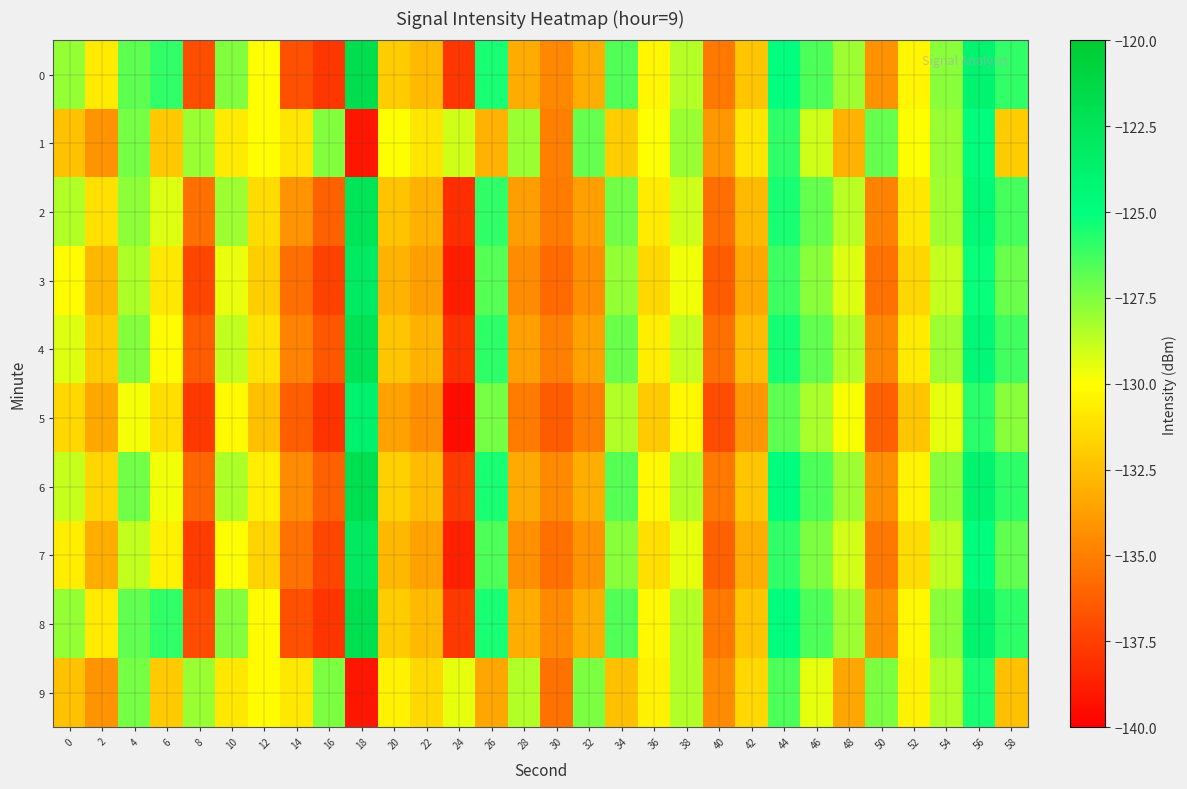

Reading left to right, what are all the values shown in this chart?

0: 0=-127.9	2=-130.8	4=-126.9	6=-126.0	8=-137.0	10=-127.6	12=-130.1	14=-136.8	16=-137.9	18=-121.9	20=-132.0	22=-132.7	24=-137.8	26=-125.5	28=-133.2	30=-134.6	32=-133.2	34=-126.6	36=-130.3	38=-128.5	40=-135.2	42=-132.2	44=-125.0	46=-126.5	48=-128.1	50=-134.3	52=-130.3	54=-127.7	56=-124.0	58=-125.9
1: 0=-132.4	2=-134.2	4=-127.3	6=-132.1	8=-128.0	10=-130.9	12=-130.1	14=-130.9	16=-127.5	18=-139.1	20=-130.0	22=-131.0	24=-129.0	26=-133.0	28=-128.0	30=-135.0	32=-127.0	34=-132.0	36=-130.0	38=-128.0	40=-134.0	42=-131.0	44=-126.0	46=-129.0	48=-133.0	50=-127.0	52=-130.0	54=-128.0	56=-125.0	58=-132.0
2: 0=-128.5	2=-131.2	4=-127.8	6=-129.3	8=-135.6	10=-128.1	12=-131.4	14=-134.2	16=-136.1	18=-122.5	20=-132.3	22=-133.1	24=-138.2	26=-126.0	28=-133.8	30=-135.1	32=-133.7	34=-127.2	36=-130.8	38=-129.0	40=-135.7	42=-132.7	44=-125.5	46=-127.0	48=-128.6	50=-134.8	52=-130.9	54=-128.2	56=-124.5	58=-126.4
3: 0=-130.1	2=-132.8	4=-128.4	6=-130.9	8=-137.2	10=-129.6	12=-131.9	14=-135.7	16=-137.4	18=-123.1	20=-133.0	22=-133.8	24=-138.9	26=-126.7	28=-134.5	30=-135.8	32=-134.4	34=-127.9	36=-131.5	38=-129.7	40=-136.4	42=-133.4	44=-126.2	46=-127.7	48=-129.3	50=-135.5	52=-131.6	54=-128.9	56=-125.2	58=-127.1
4: 0=-129.3	2=-132.0	4=-127.6	6=-130.1	8=-136.4	10=-128.8	12=-131.1	14=-134.9	16=-136.6	18=-122.3	20=-132.2	22=-133.0	24=-138.1	26=-125.9	28=-133.7	30=-135.0	32=-133.6	34=-127.1	36=-130.7	38=-128.9	40=-135.6	42=-132.6	44=-125.4	46=-126.9	48=-128.5	50=-134.7	52=-130.8	54=-128.1	56=-124.4	58=-126.3
5: 0=-131.5	2=-133.4	4=-129.8	6=-131.3	8=-137.8	10=-130.2	12=-132.5	14=-136.3	16=-138.0	18=-123.7	20=-133.6	22=-134.4	24=-139.5	26=-127.3	28=-135.1	30=-136.4	32=-135.0	34=-128.5	36=-132.1	38=-130.3	40=-137.0	42=-134.0	44=-126.8	46=-128.3	48=-129.9	50=-136.1	52=-132.2	54=-129.5	56=-125.8	58=-127.7
6: 0=-128.9	2=-131.6	4=-127.2	6=-129.7	8=-136.0	10=-128.4	12=-130.7	14=-134.5	16=-136.2	18=-121.9	20=-131.8	22=-132.6	24=-137.7	26=-125.5	28=-133.3	30=-134.6	32=-133.2	34=-126.7	36=-130.3	38=-128.5	40=-135.2	42=-132.2	44=-125.0	46=-126.5	48=-128.1	50=-134.3	52=-130.4	54=-127.7	56=-124.0	58=-125.9
7: 0=-130.7	2=-133.2	4=-128.8	6=-130.5	8=-137.6	10=-130.0	12=-131.7	14=-135.5	16=-137.2	18=-122.9	20=-132.8	22=-133.6	24=-138.7	26=-126.5	28=-134.3	30=-135.6	32=-134.2	34=-127.7	36=-131.3	38=-129.5	40=-136.2	42=-133.2	44=-126.0	46=-127.5	48=-129.1	50=-135.3	52=-131.4	54=-128.7	56=-125.0	58=-126.9
8: 0=-127.9	2=-130.8	4=-126.9	6=-126.0	8=-137.0	10=-127.6	12=-130.1	14=-136.8	16=-137.9	18=-121.9	20=-132.0	22=-132.7	24=-137.8	26=-125.5	28=-133.2	30=-134.6	32=-133.2	34=-126.6	36=-130.3	38=-128.5	40=-135.2	42=-132.2	44=-125.0	46=-126.5	48=-128.1	50=-134.3	52=-130.3	54=-127.7	56=-124.0	58=-125.9
9: 0=-132.4	2=-134.2	4=-127.3	6=-132.1	8=-128.0	10=-130.9	12=-130.1	14=-130.9	16=-127.5	18=-139.1	20=-130.5	22=-131.5	24=-129.5	26=-133.5	28=-128.5	30=-135.5	32=-127.5	34=-132.5	36=-130.5	38=-128.5	40=-134.5	42=-131.5	44=-126.5	46=-129.5	48=-133.5	50=-127.5	52=-130.5	54=-128.5	56=-125.5	58=-132.5